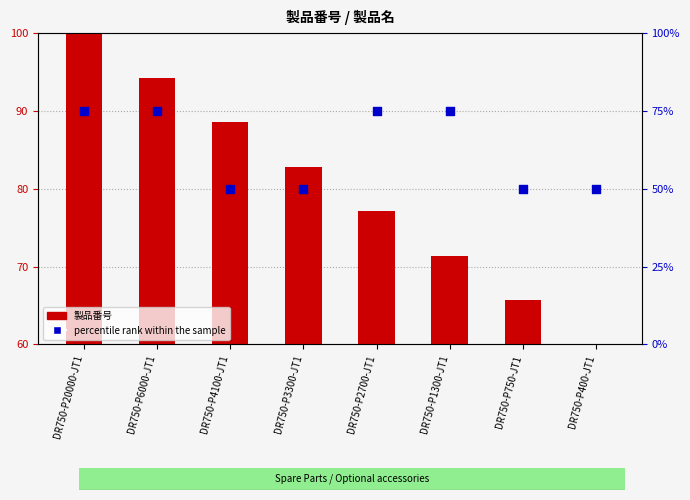

Which series reaches the minimum Y coordinate?

製品番号